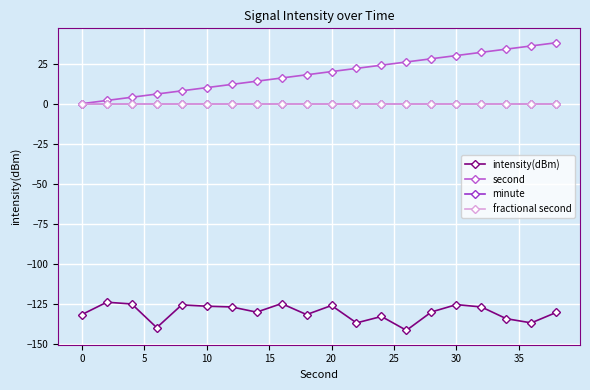

True or false: fractional second has more than 1 interior local peaks.

False